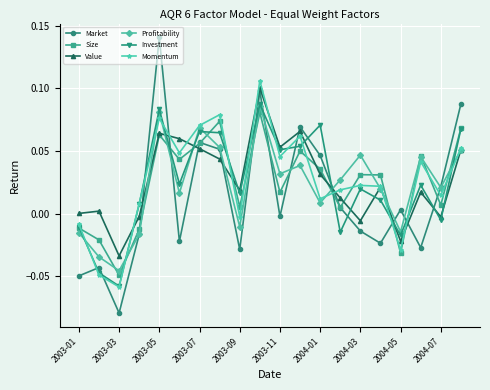

How many interior local valleys does the Size series have?

7